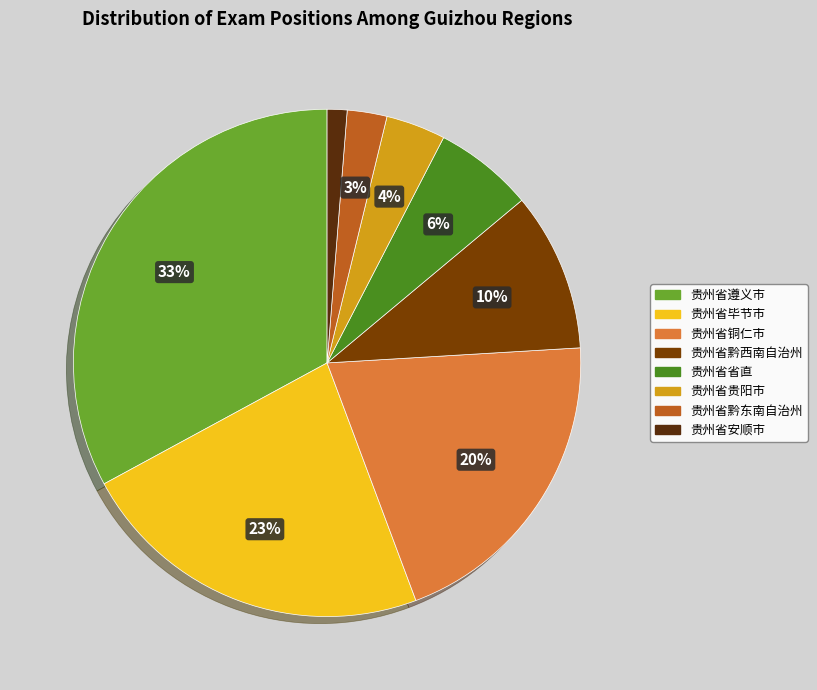

Rank the categories by value from lowest to highest.

贵州省安顺市, 贵州省黔东南自治州, 贵州省贵阳市, 贵州省省直, 贵州省黔西南自治州, 贵州省铜仁市, 贵州省毕节市, 贵州省遵义市